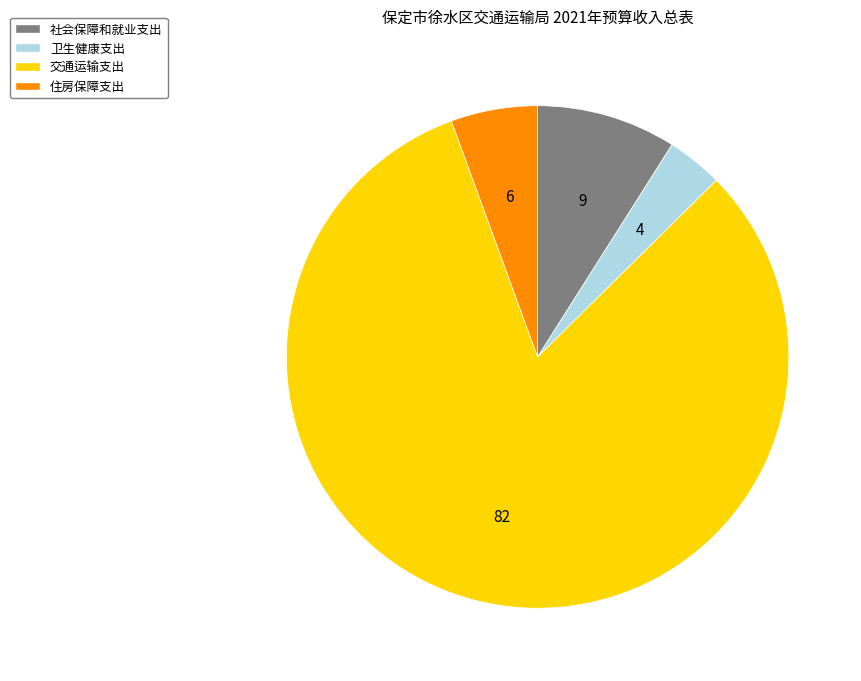

Rank the categories by value from highest to lowest.

交通运输支出, 社会保障和就业支出, 住房保障支出, 卫生健康支出